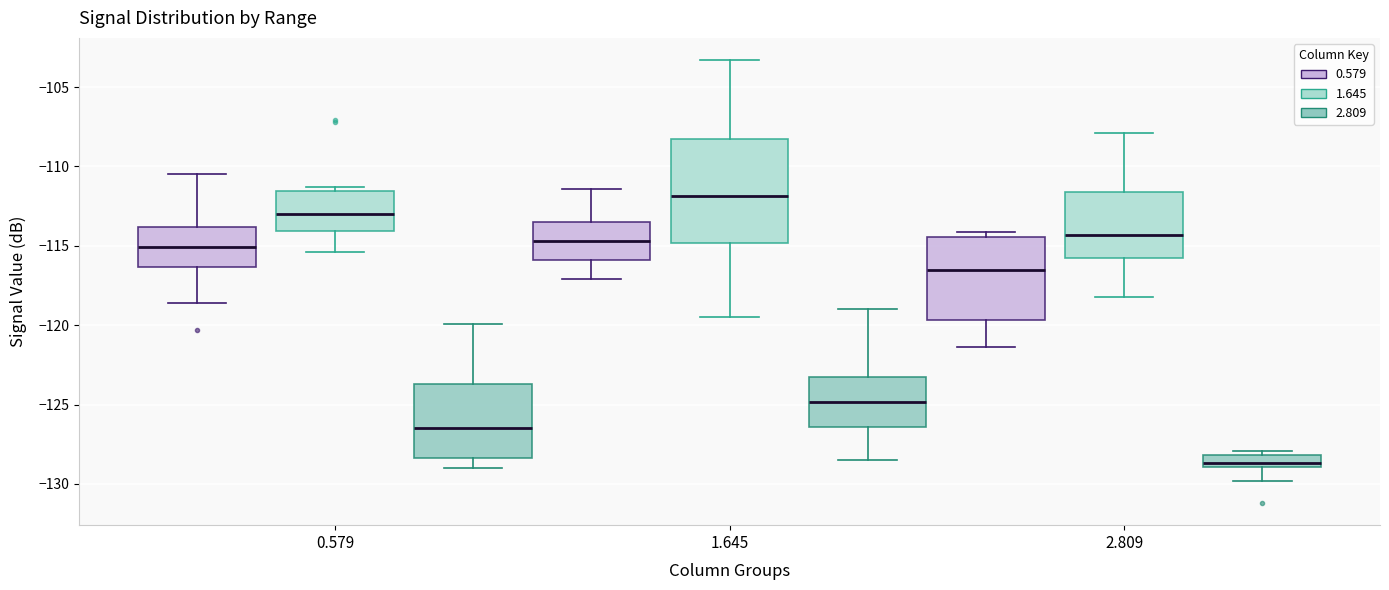

Which box has the lowest median line?

2.809 (2.809)